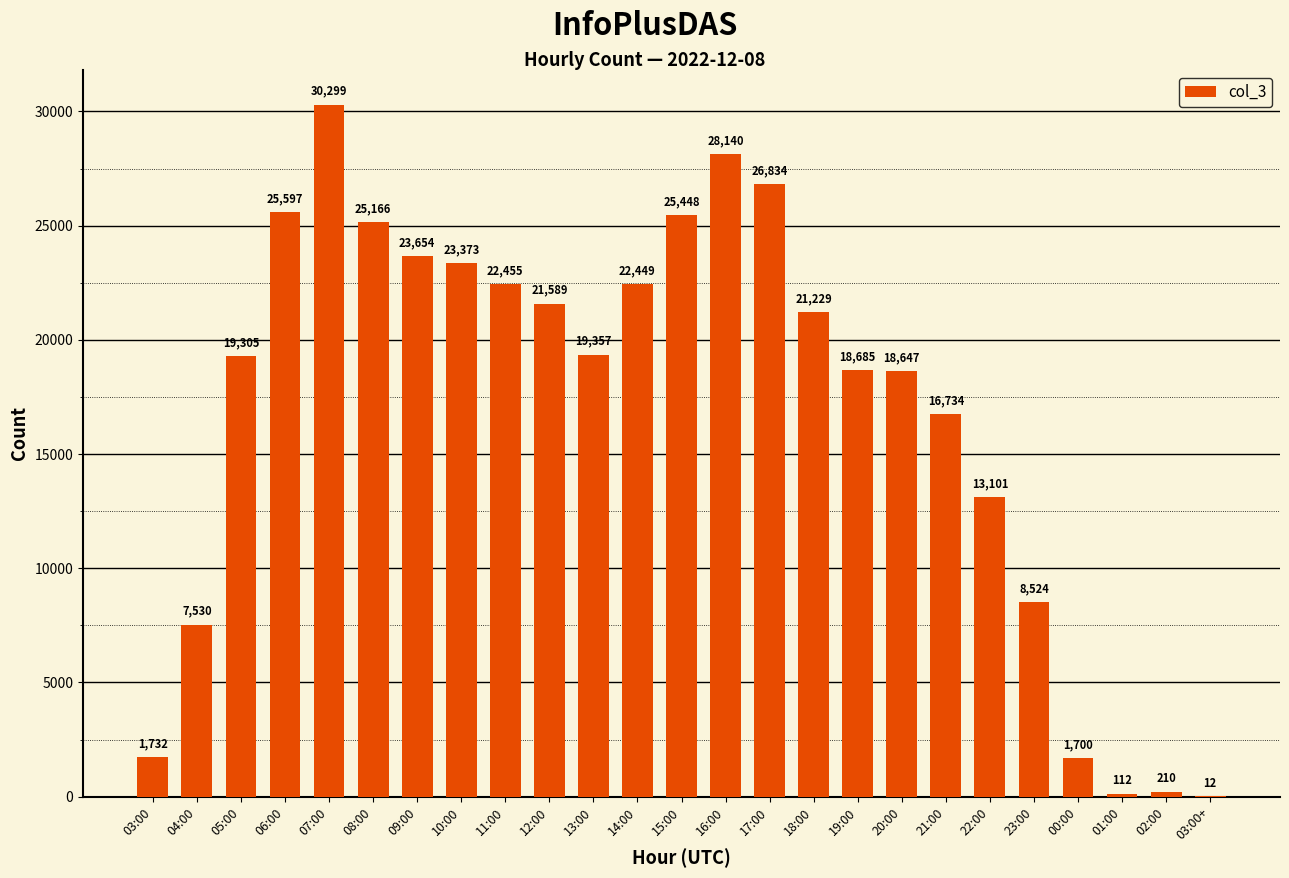

What is the sum of the values at 13:00 and 20:00?

38004